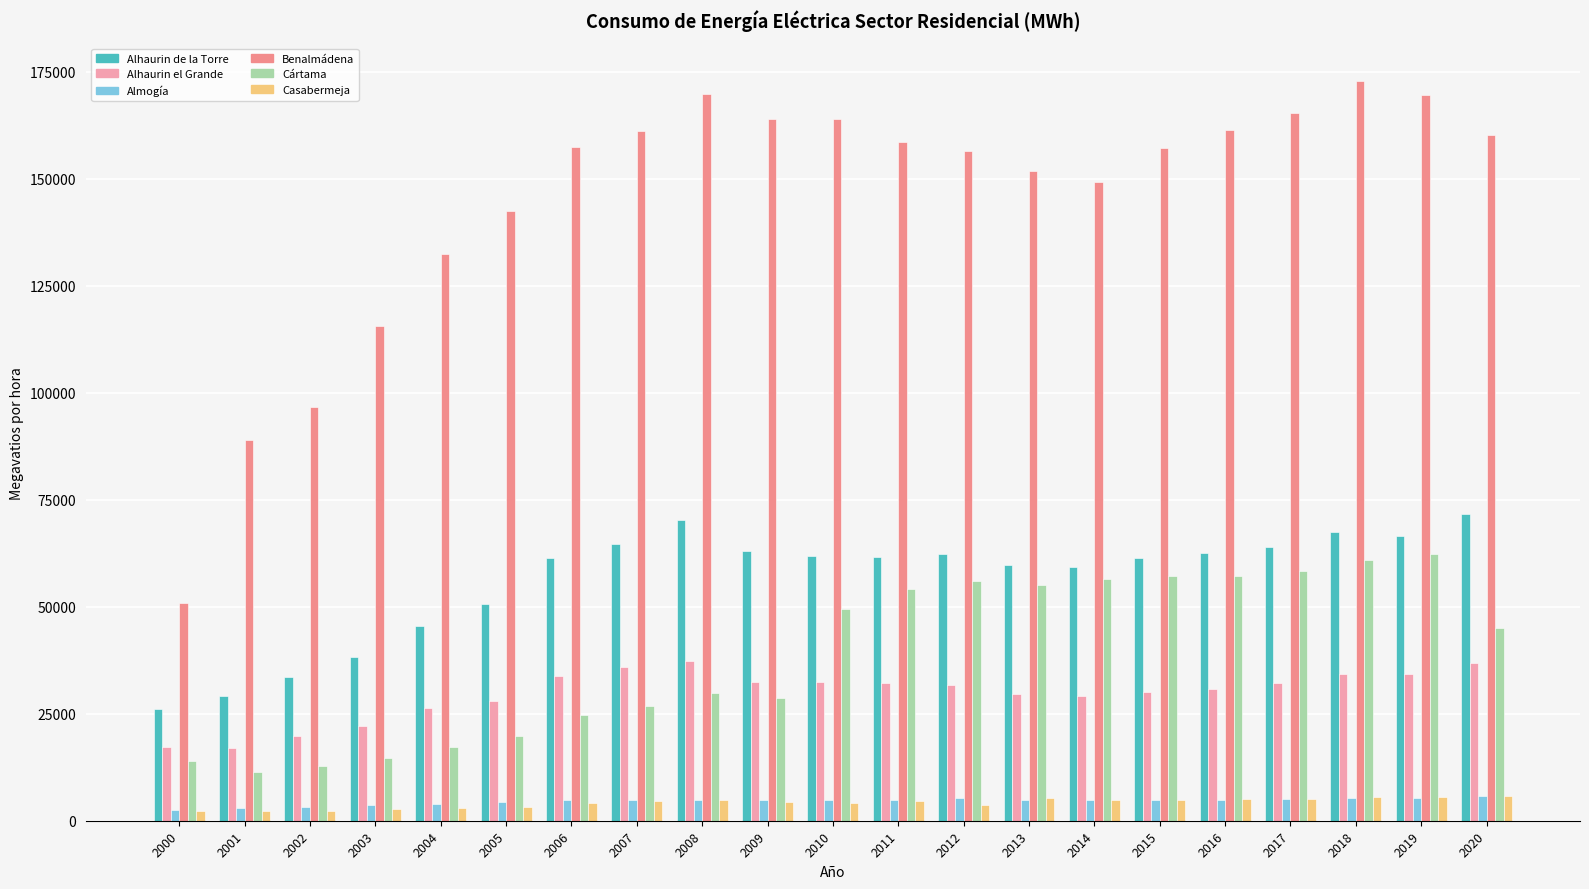

Is it true that Almogía equals 4818 at 2007?

True